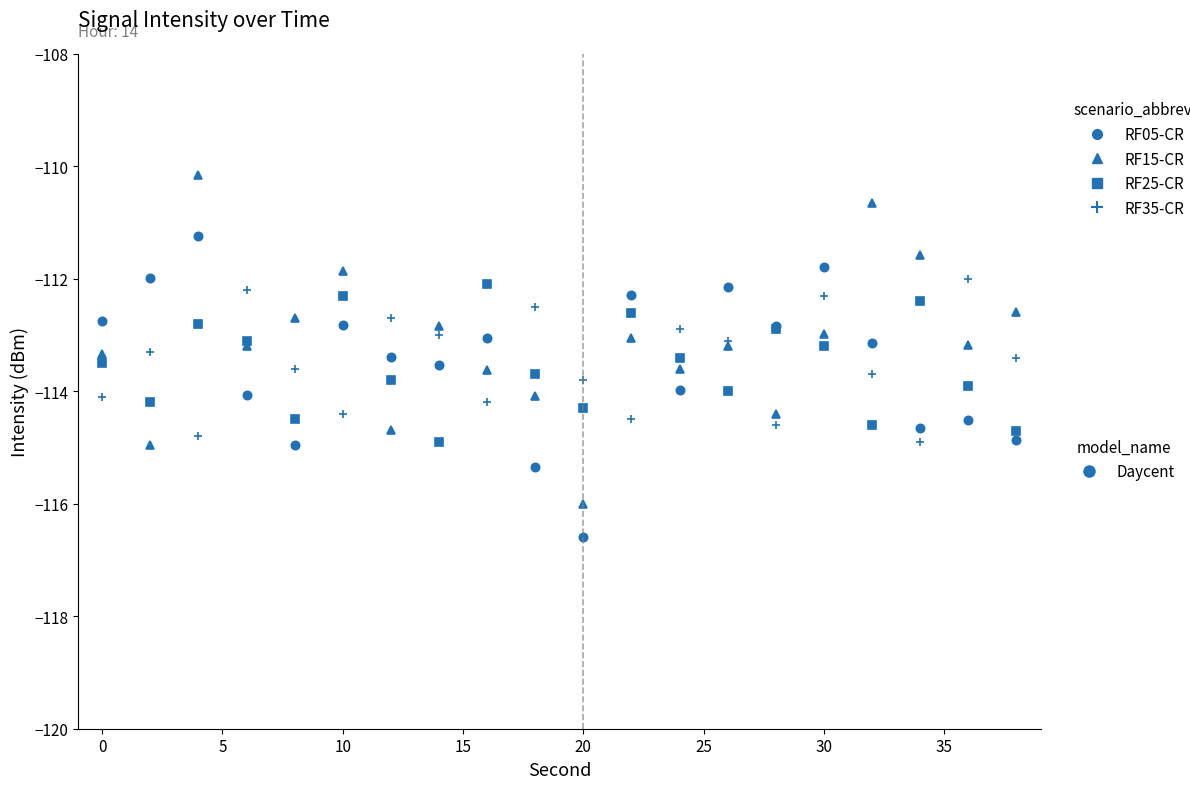

How many lines are shown in the chart?

4